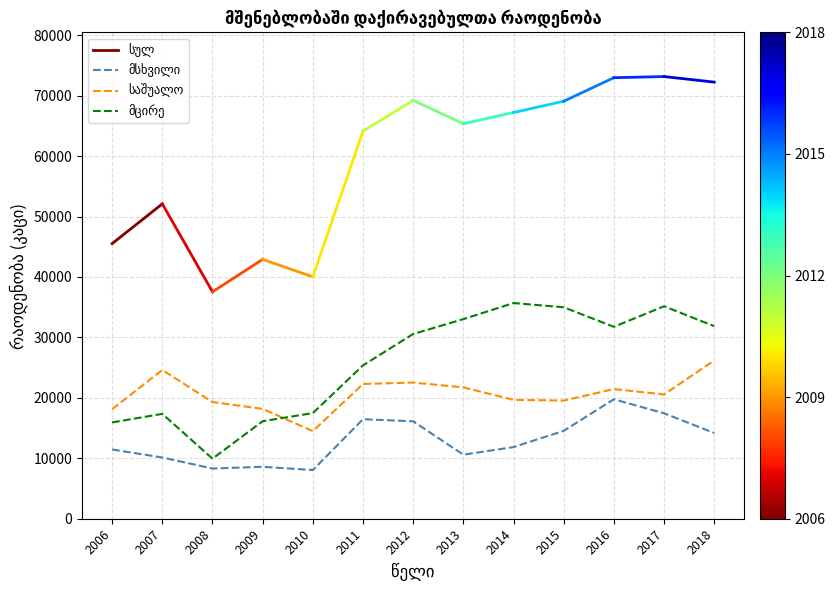

Rank the categories by საშუალო value from highest to lowest.

2018, 2007, 2012, 2011, 2013, 2016, 2017, 2014, 2015, 2008, 2009, 2006, 2010